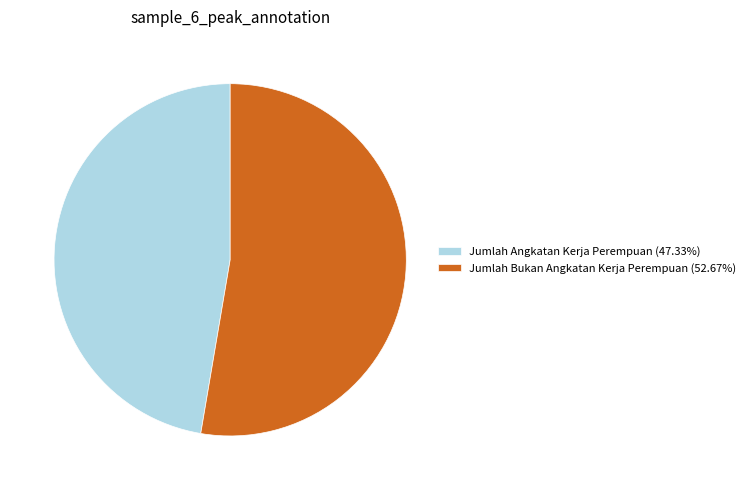

What is the ratio of the value at Jumlah Angkatan Kerja Perempuan to the value at Jumlah Bukan Angkatan Kerja Perempuan?

0.9